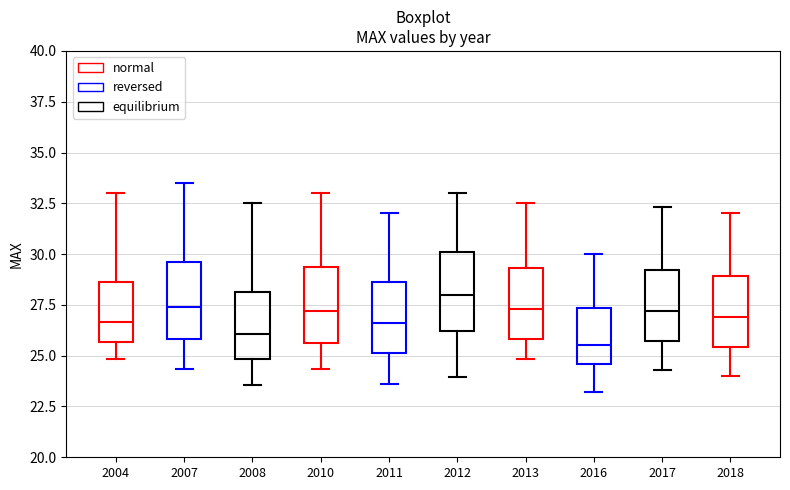

Reading left to right, read every box against the y-axis: the position of its median line, the range the box covers, and the ends of its whiskers. The values are not printed on the chart, so give them approximately, as read against the axis.

2004: median 26.5, box 25.5 to 28.5, whiskers 25.0 to 33.0
2007: median 27.5, box 26.0 to 29.5, whiskers 24.5 to 33.5
2008: median 26.0, box 25.0 to 28.0, whiskers 23.5 to 32.5
2010: median 27.0, box 25.5 to 29.5, whiskers 24.5 to 33.0
2011: median 26.5, box 25.0 to 28.5, whiskers 23.5 to 32.0
2012: median 28.0, box 26.0 to 30.0, whiskers 24.0 to 33.0
2013: median 27.5, box 26.0 to 29.5, whiskers 25.0 to 32.5
2016: median 25.5, box 24.5 to 27.5, whiskers 23.0 to 30.0
2017: median 27.0, box 25.5 to 29.0, whiskers 24.5 to 32.5
2018: median 27.0, box 25.5 to 29.0, whiskers 24.0 to 32.0